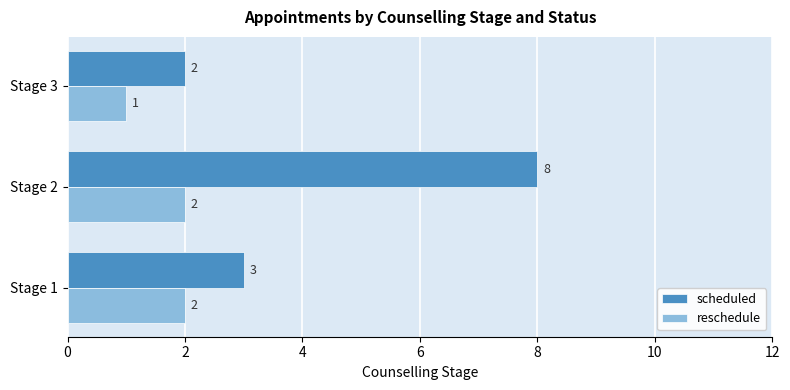

Which series has the widest spread of values?

scheduled